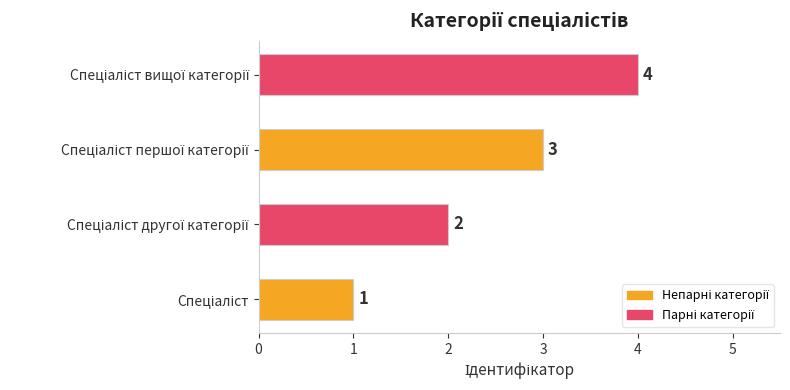

What is the sum of all values?

10